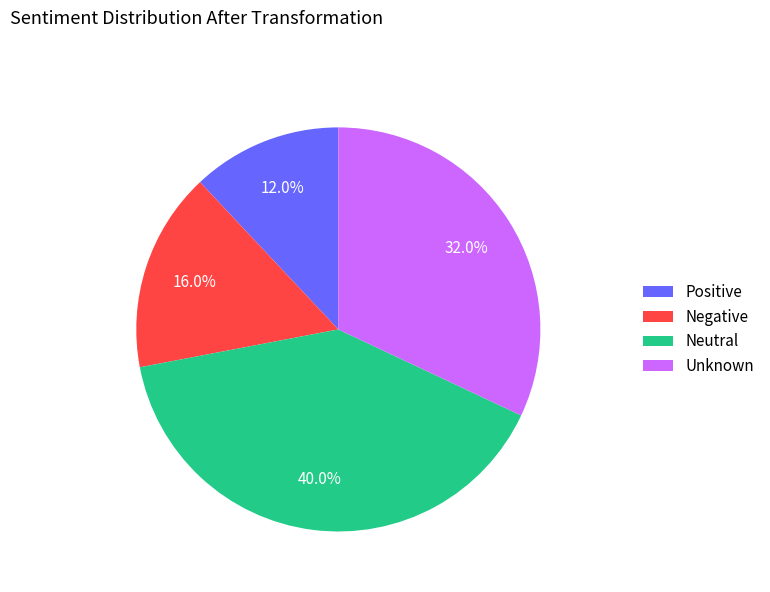

Does any single category account for the majority?

No